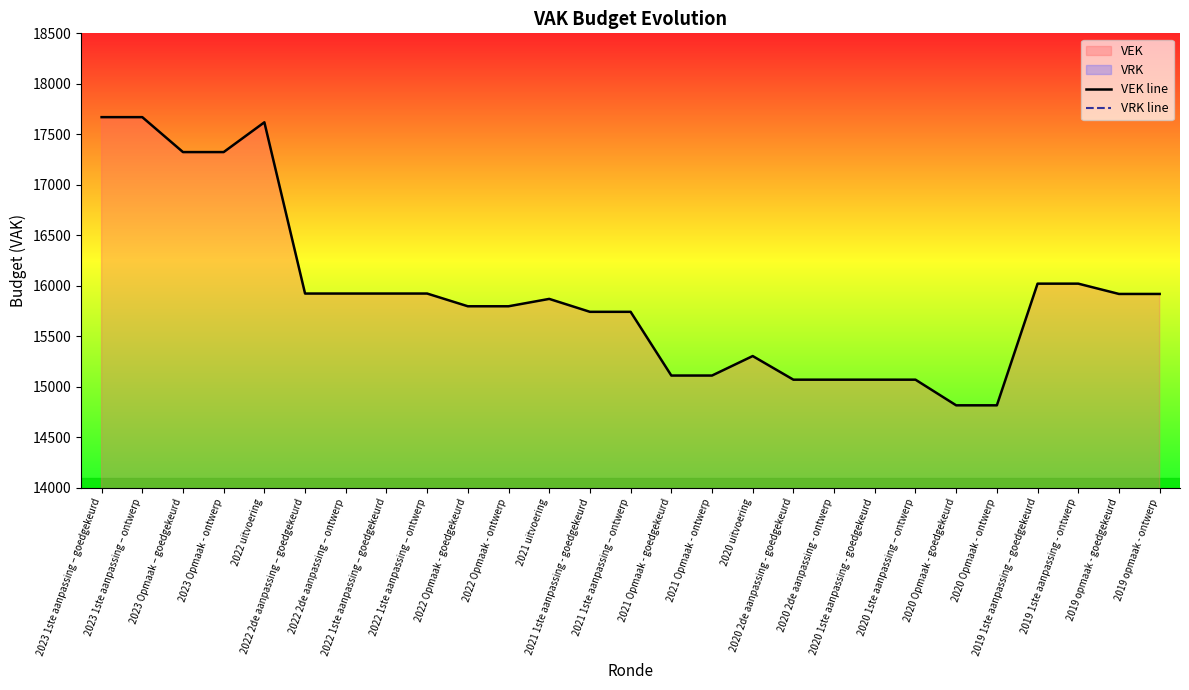

Count the number of data series in this chart.

2